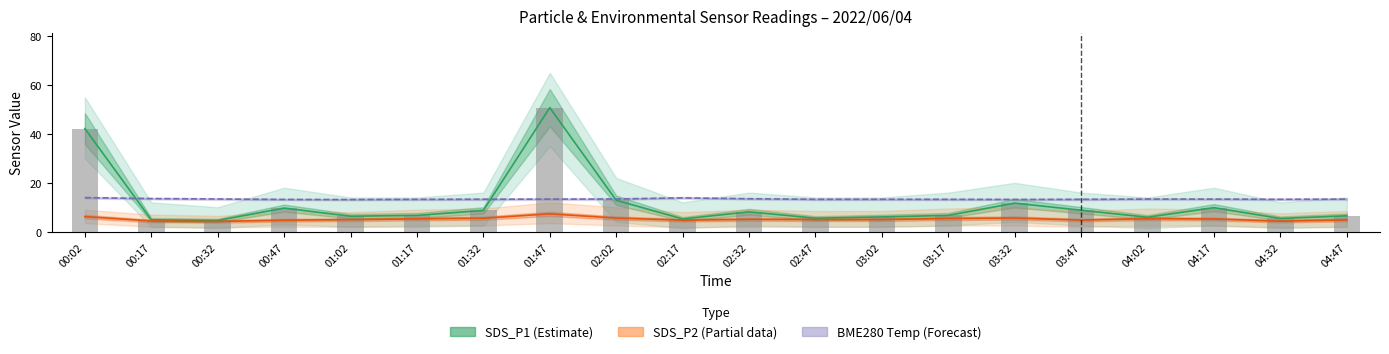

Is it true that SDS_P1 (PM1) equals 34.8 at 01:47?

False